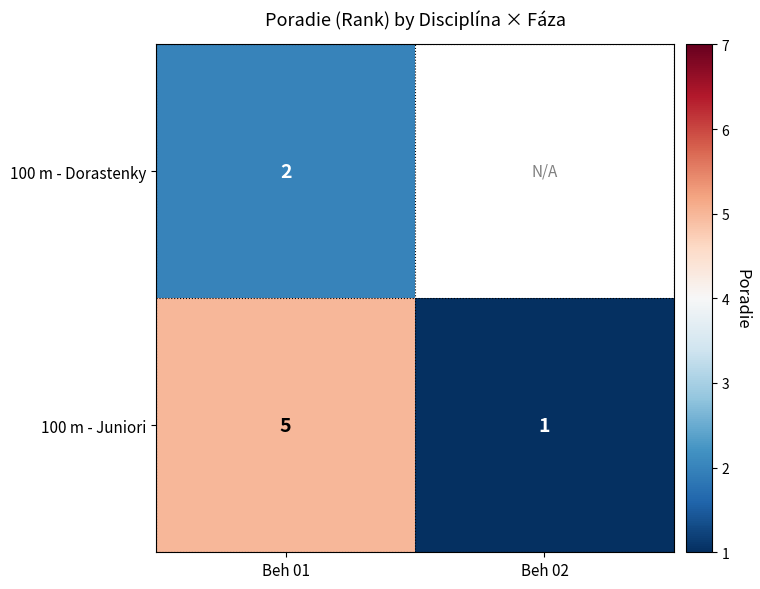

At how many categories does at least one series exceed 3?

1